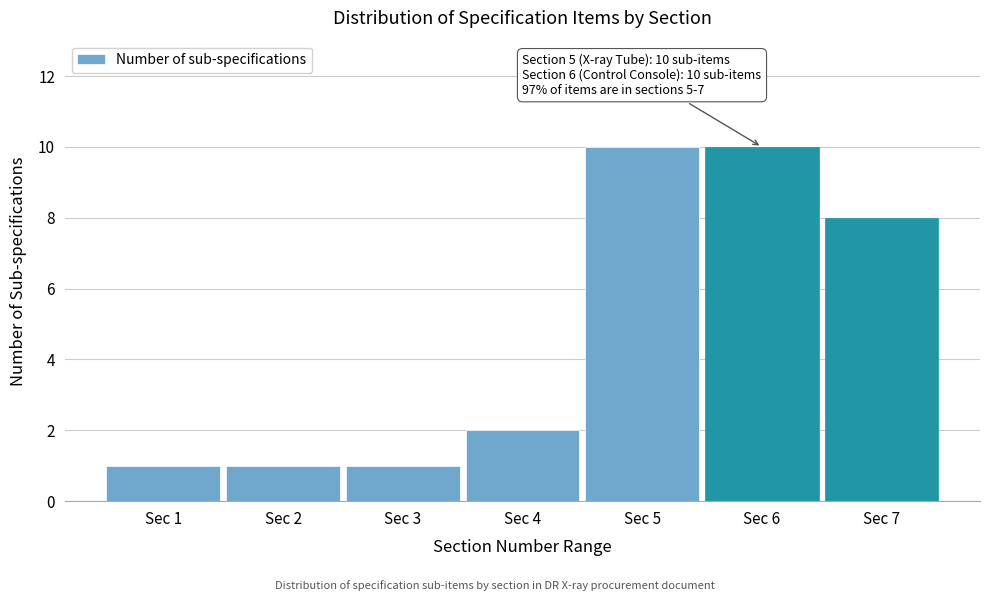

Reading left to right, what are all the values shown in this chart?

1	1	1	2	10	10	8